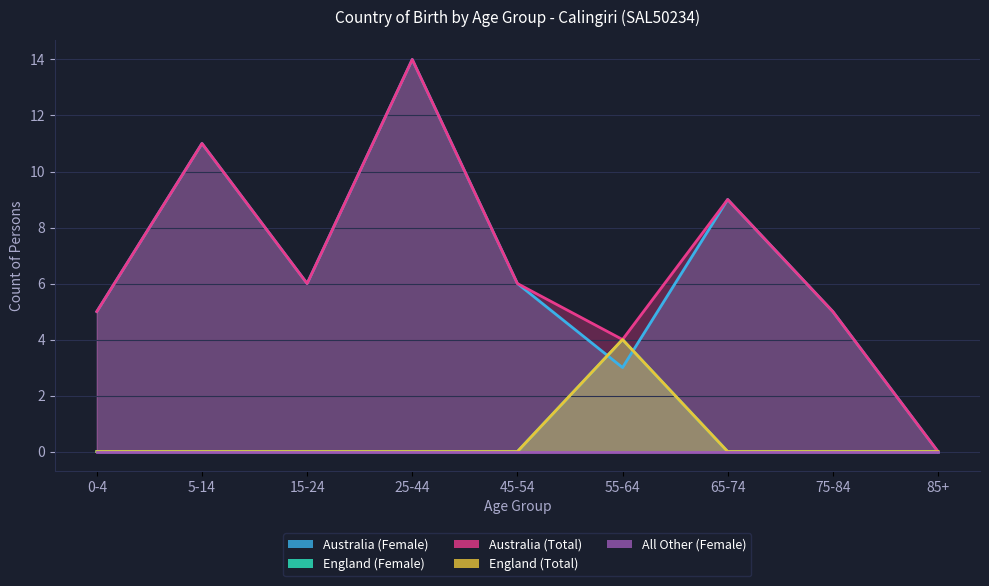

At how many categories does at least one series exceed 10?

2